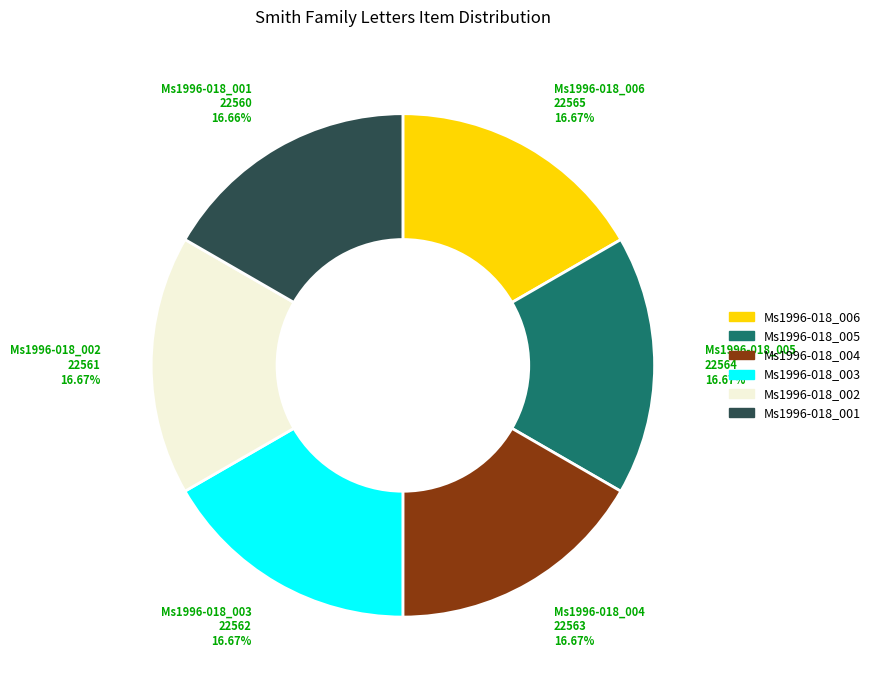

What is the ratio of the value at Ms1996-018_005 to the value at Ms1996-018_004?

1.0